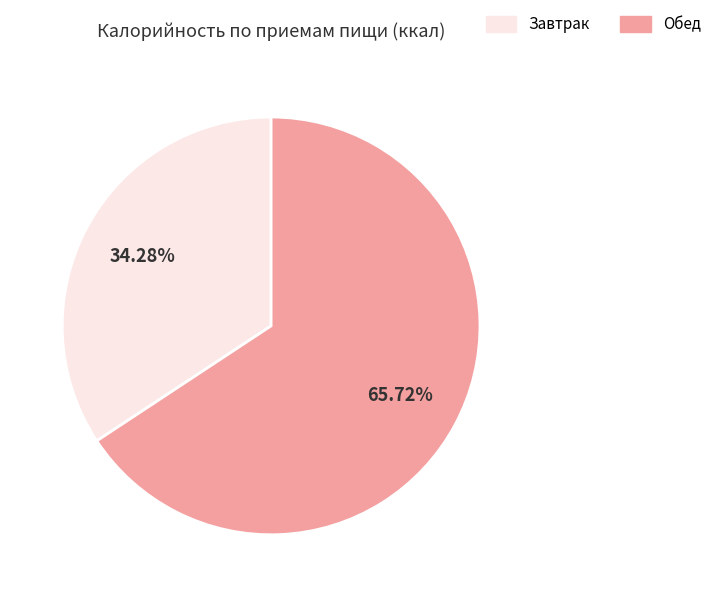

Which has a higher value, Обед or Завтрак?

Обед